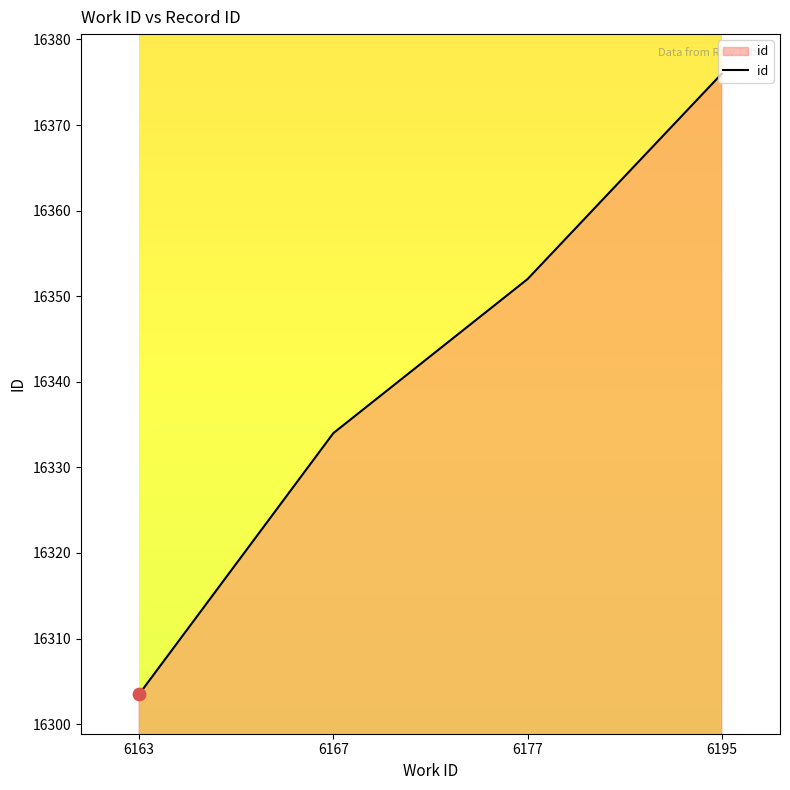

Approximately how many times larger is the value at 6195 compared to 6163?

1.0